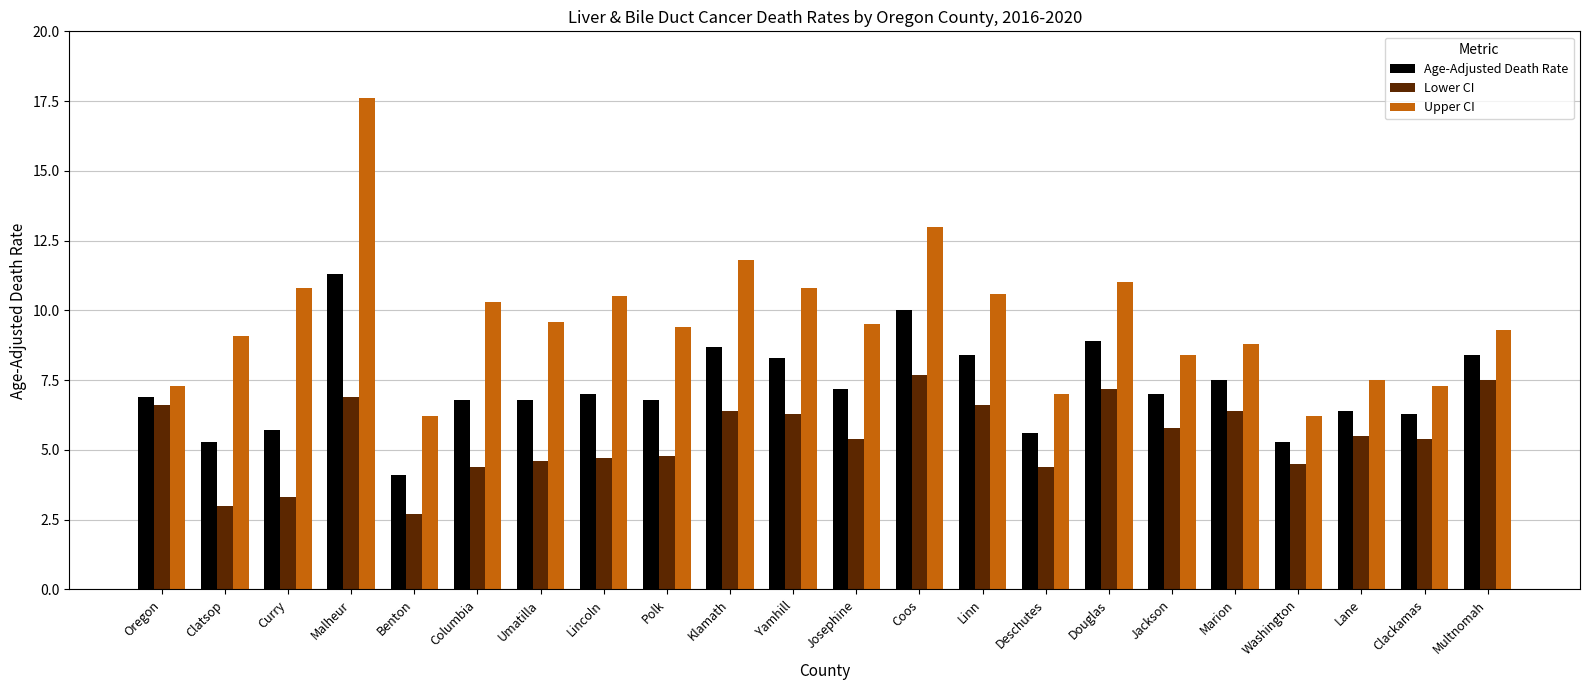

At Oregon, list the series in order from largest to smallest.

Upper CI, Age-Adjusted Death Rate, Lower CI